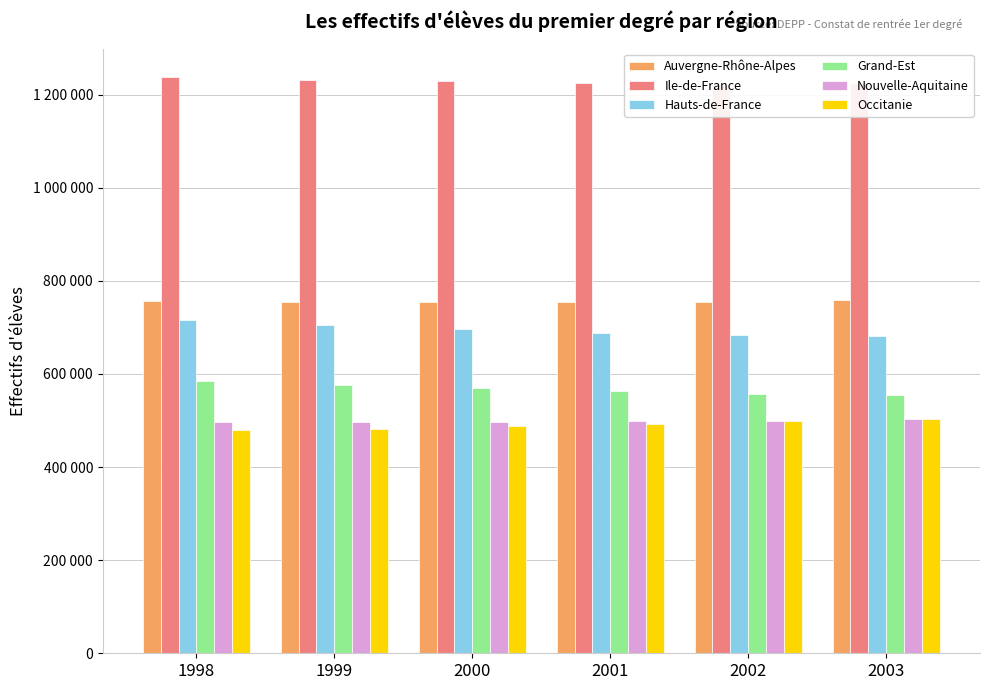

How many bars are there in each group?

6